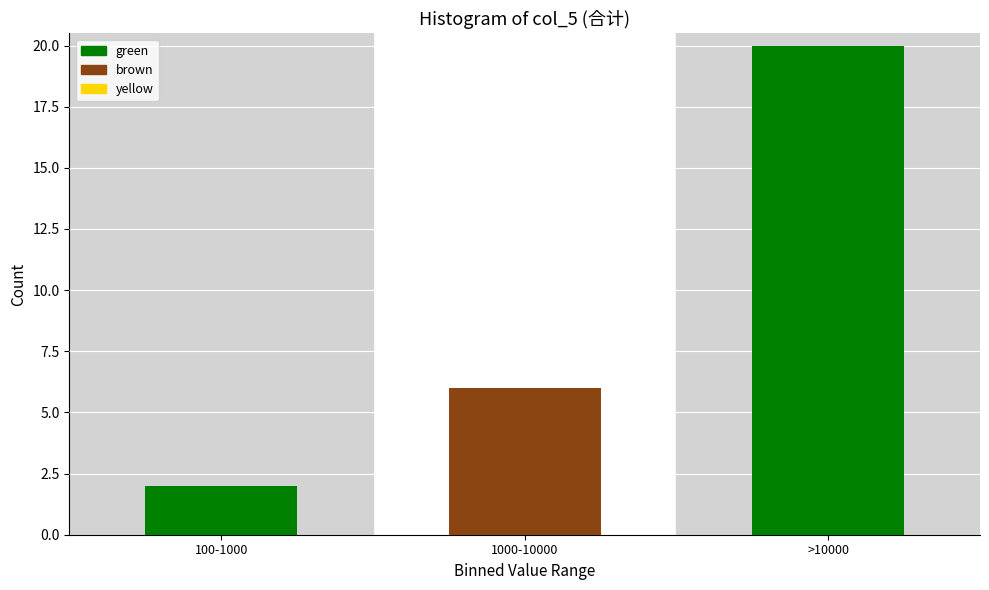

Reading left to right, what are all the values shown in this chart?

2	6	20